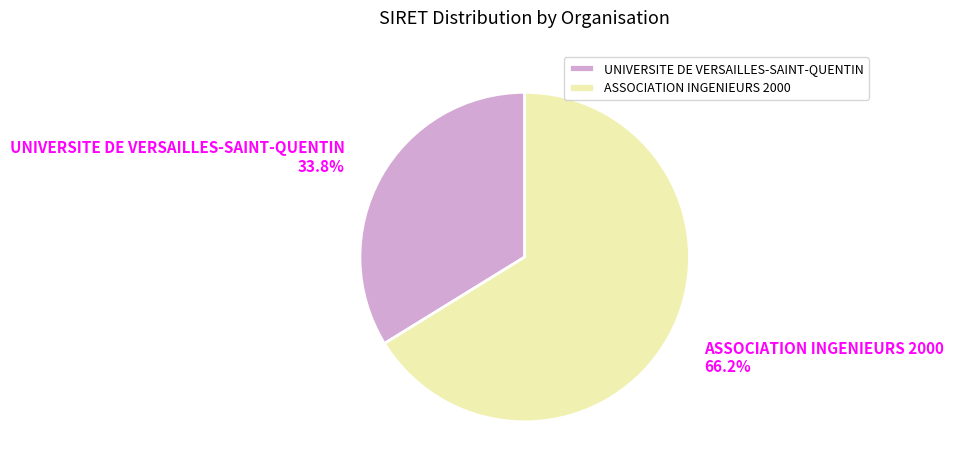

What percentage is the UNIVERSITE DE VERSAILLES-SAINT-QUENTIN slice, to the nearest percent?

34%